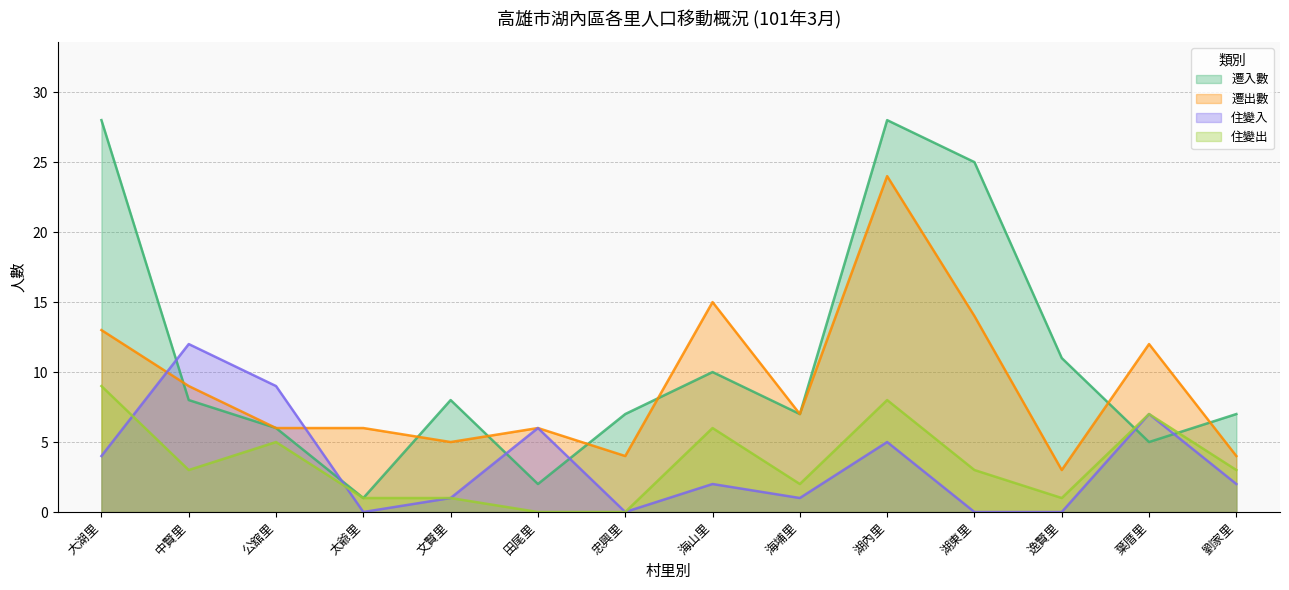

Reading right to left, transcribe all the data shown in this chart.

遷入數: 7	5	11	25	28	7	10	7	2	8	1	6	8	28
遷出數: 4	12	3	14	24	7	15	4	6	5	6	6	9	13
住變入: 2	7	0	0	5	1	2	0	6	1	0	9	12	4
住變出: 3	7	1	3	8	2	6	0	0	1	1	5	3	9